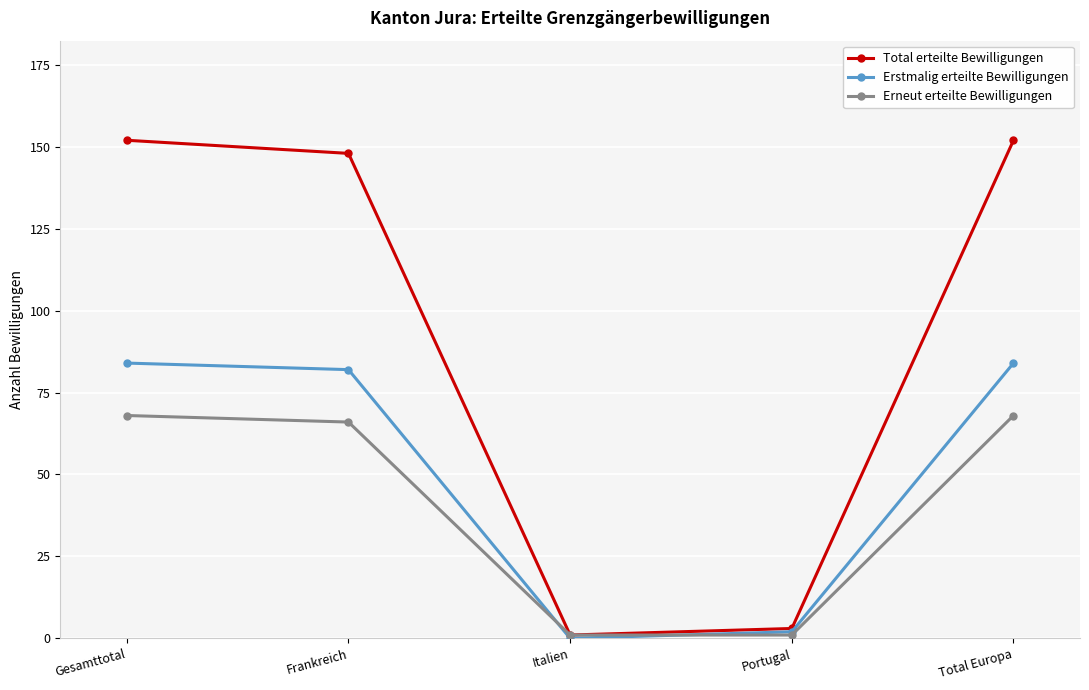

What is the label of the 2nd point from the right?

Portugal